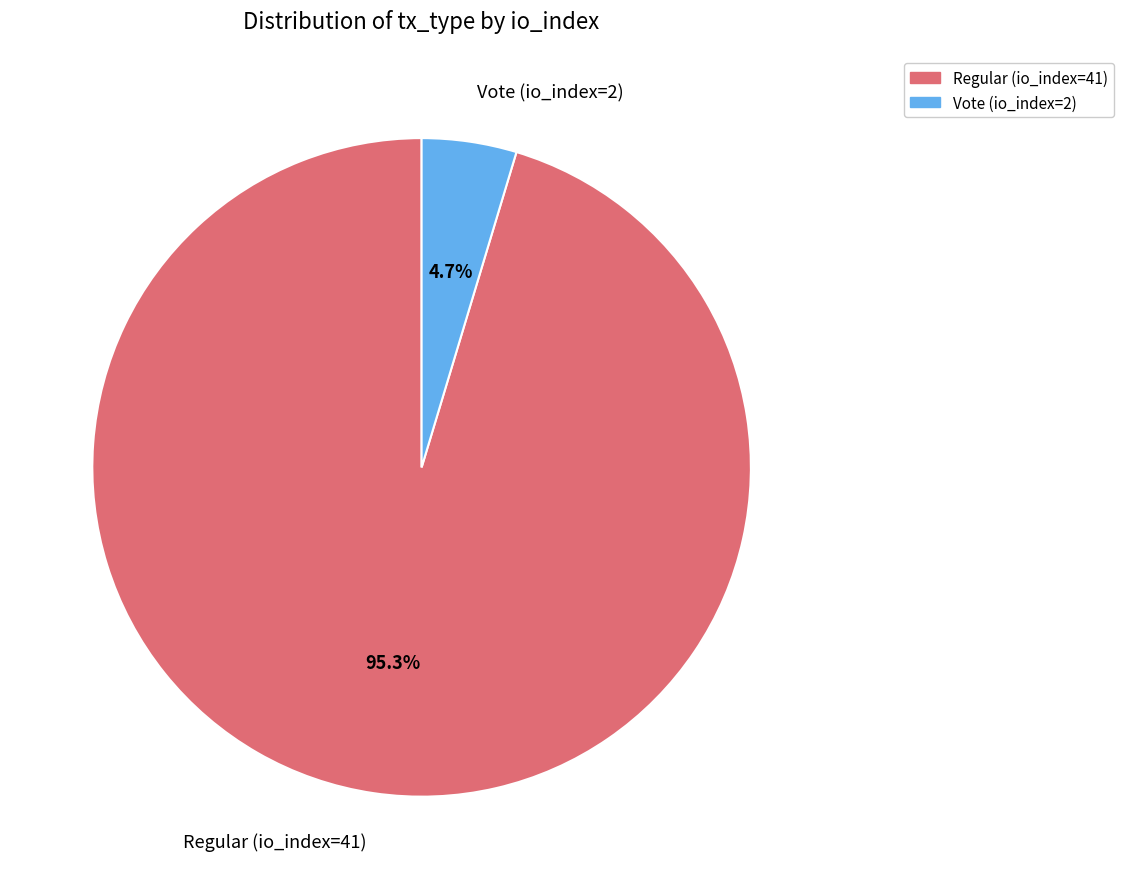

Which category has the smallest portion of the pie?

Vote (io_index=2)